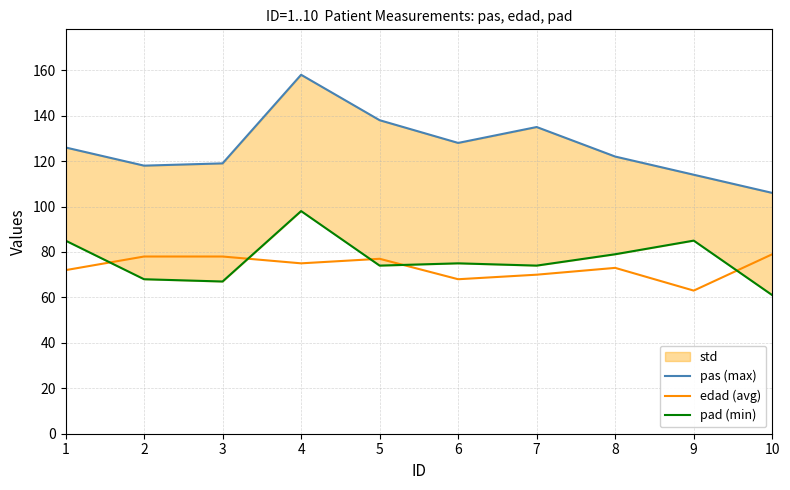

List the series in order of their peak value, lowest first.

edad (avg), pad (min), pas (max)